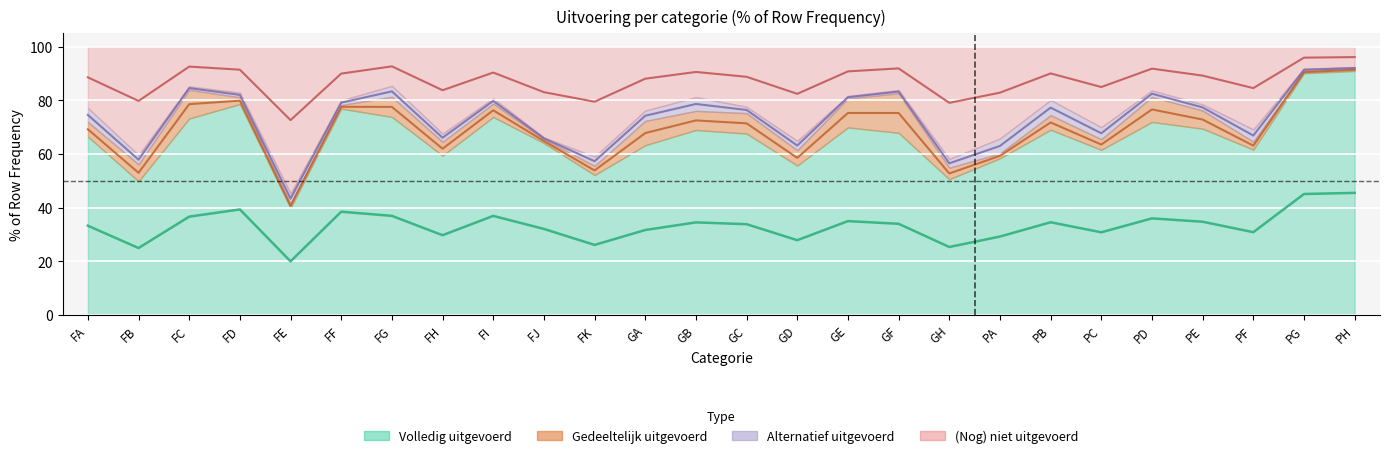

In (Nog) niet uitgevoerd, how many points are lower than both neighbors (excluding endpoints)?

8